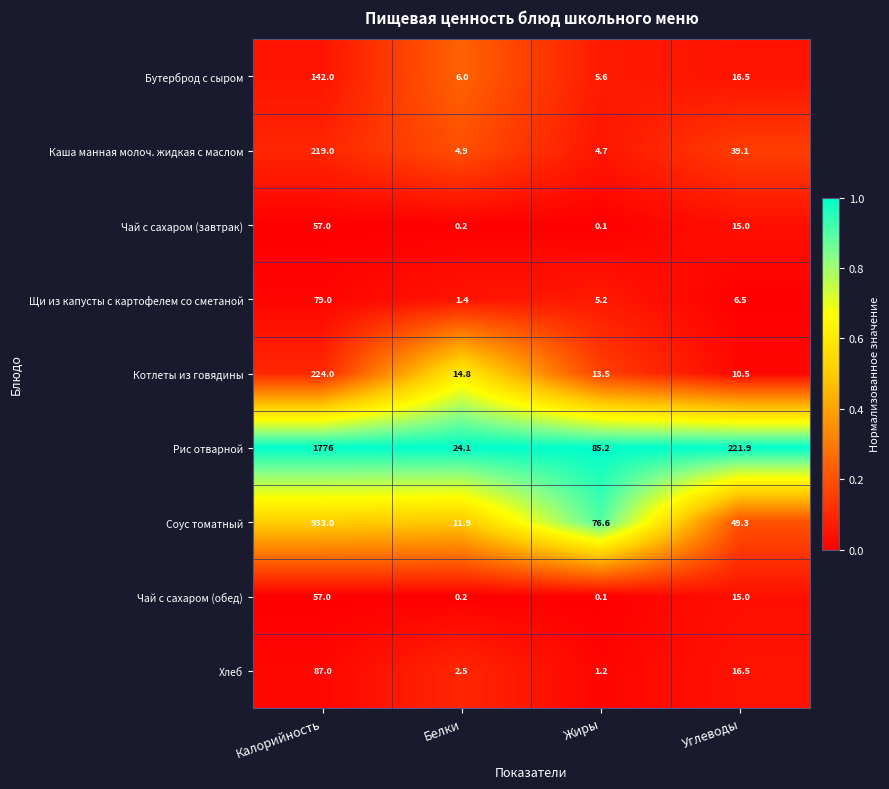

Which series has the widest spread of values?

Рис отварной